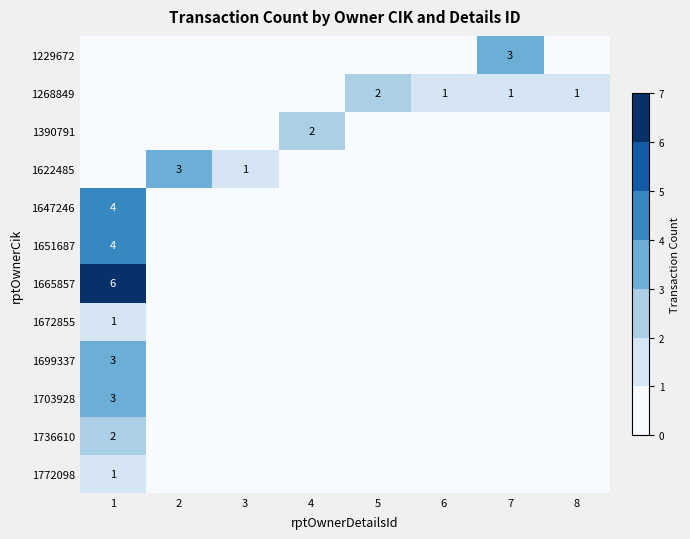

The 1268849 series shows 1 at 8. True or false?

True